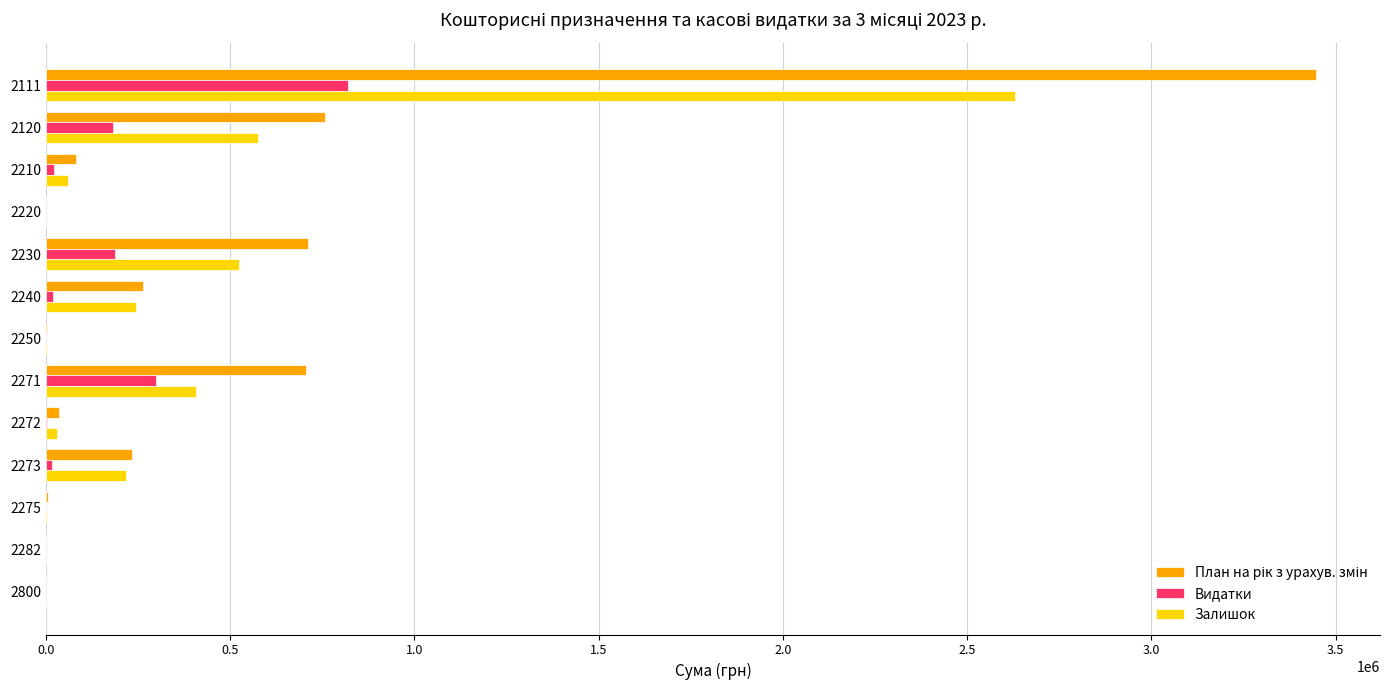

What is the greatest value displayed?

3448300.0